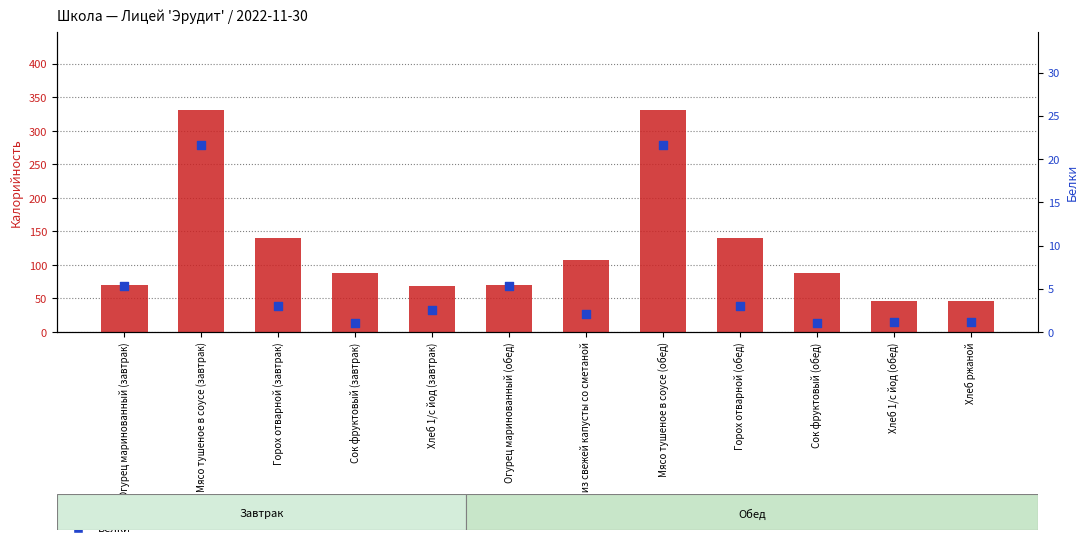

At which category is the sum across all series the highest?

Мясо тушеное в соусе (завтрак)